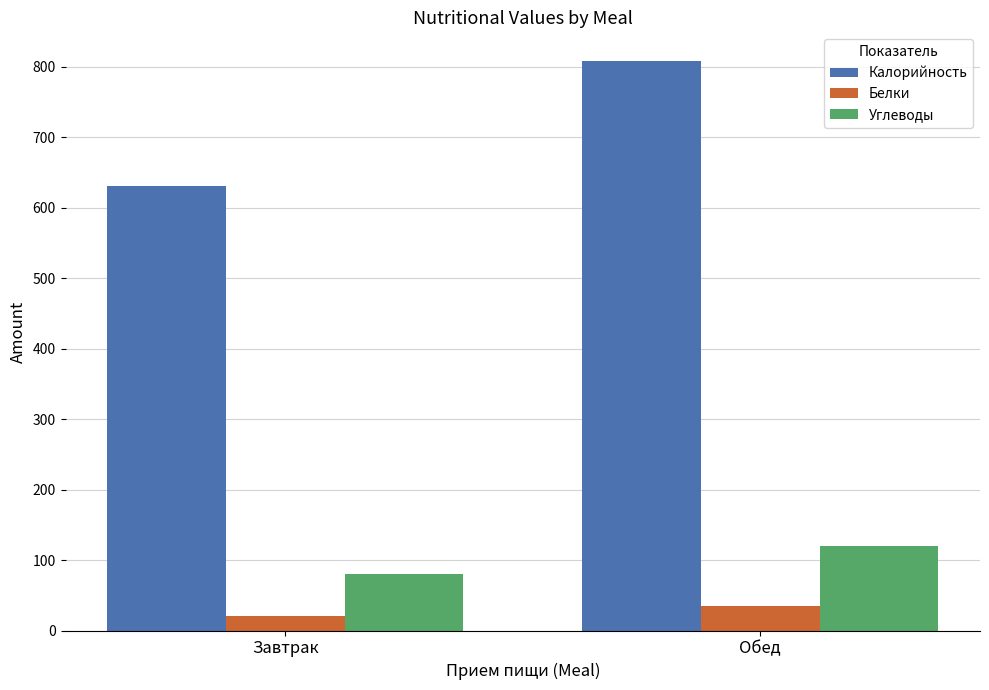

What is the smallest value displayed?

19.9